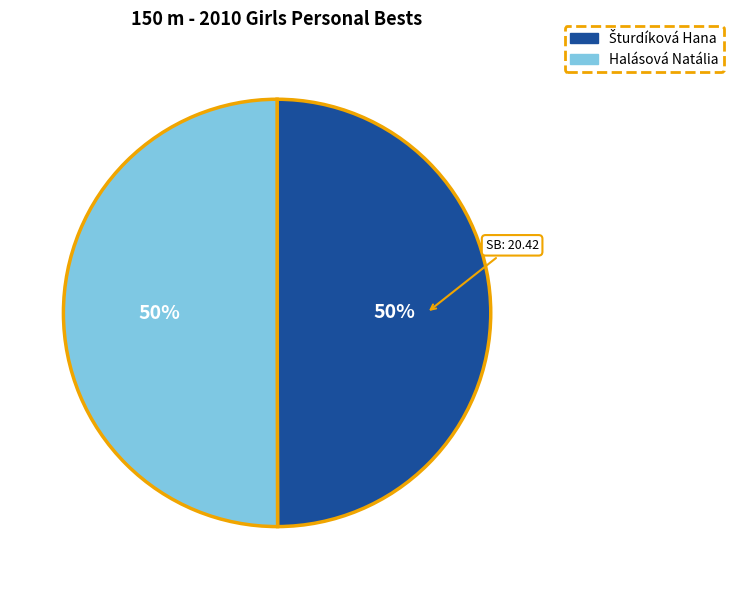

To the nearest percent, what portion does Halásová Natália represent?

50%